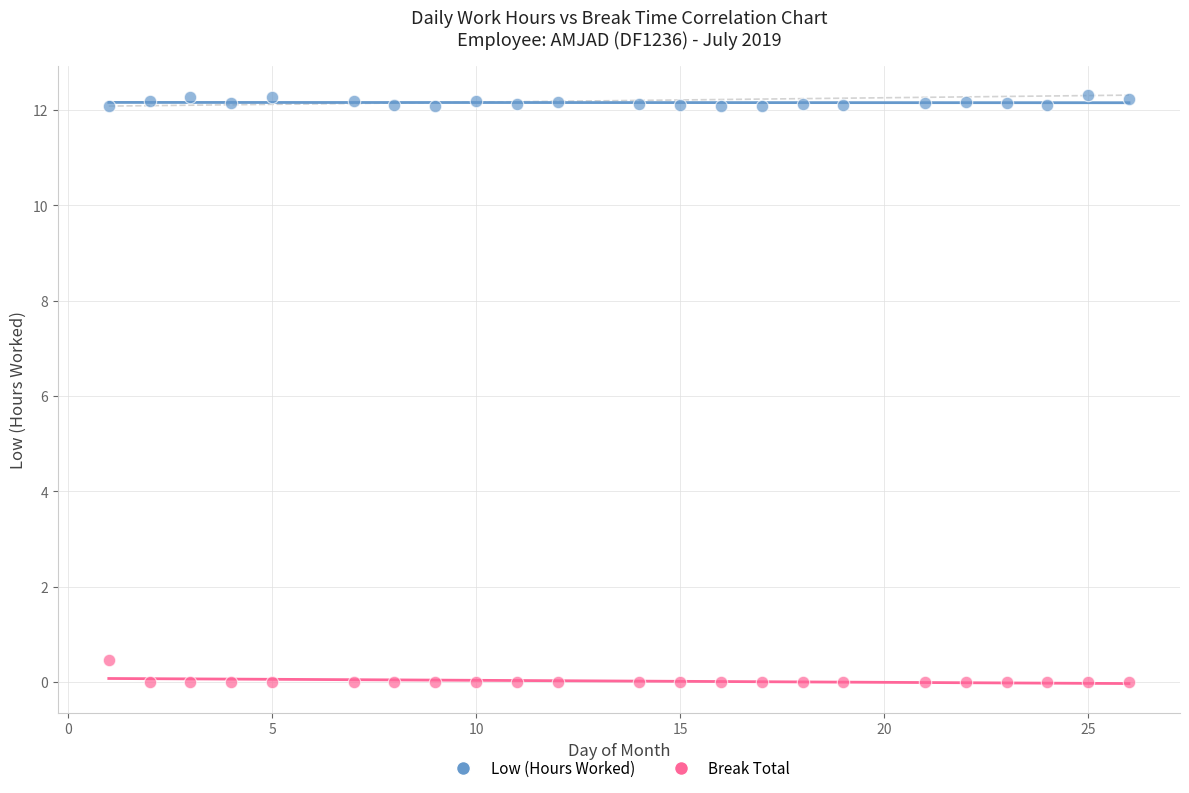

Across all series, what Y value is closest to 6?

0.5